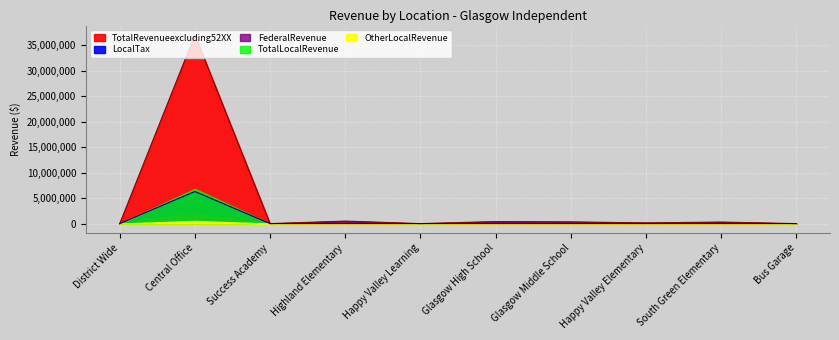

Reading left to right, list all the values displayed in this chart.

OtherLocalRevenue: 0.0	516979.3	0.0	16218.9	0.0	36622.6	20292.0	3056.2	20117.9	0.0
TotalLocalRevenue: 0.0	6828900.5	0.0	16218.9	0.0	36622.6	20292.0	3056.2	20117.9	0.0
FederalRevenue: 0.0	2103449.0	0.0	474843.7	0.0	366467.2	319247.8	135043.9	285252.0	0.0
TotalRevenueexcluding52XX: 0.0	37024800.0	0.0	491062.6	0.0	403089.8	339539.8	138100.1	305369.8	0.0
LocalTax: 0.0	6311921.3	0.0	0.0	0.0	0.0	0.0	0.0	0.0	0.0